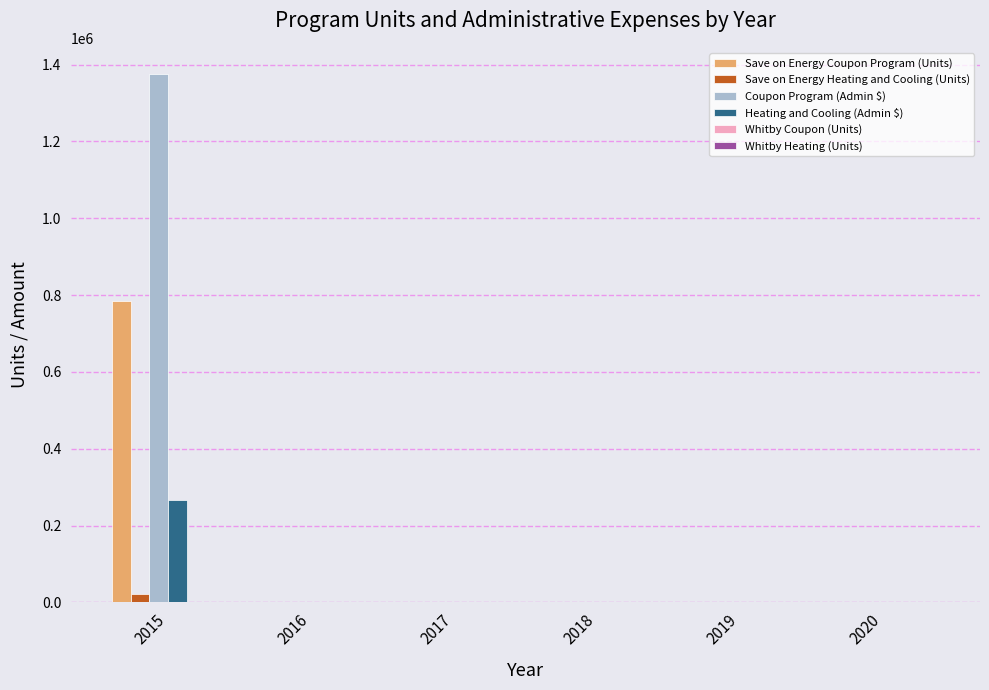

How many values in the Coupon Program (Admin $) series exceed 0?

1